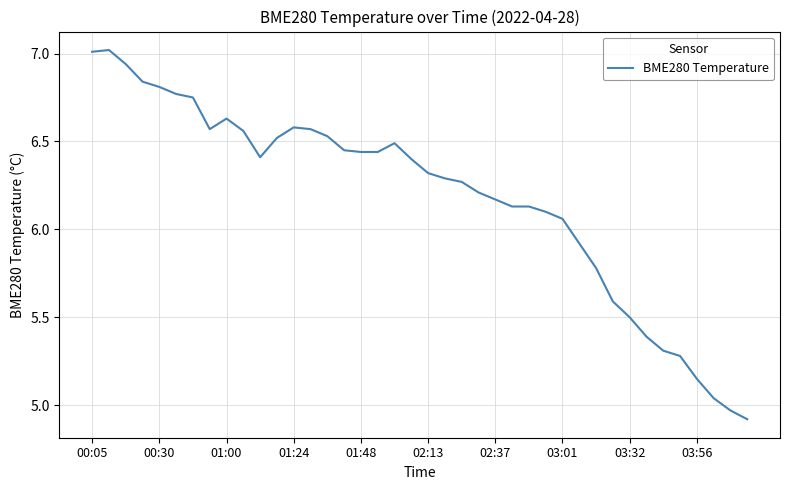

What is the greatest value displayed?

7.0